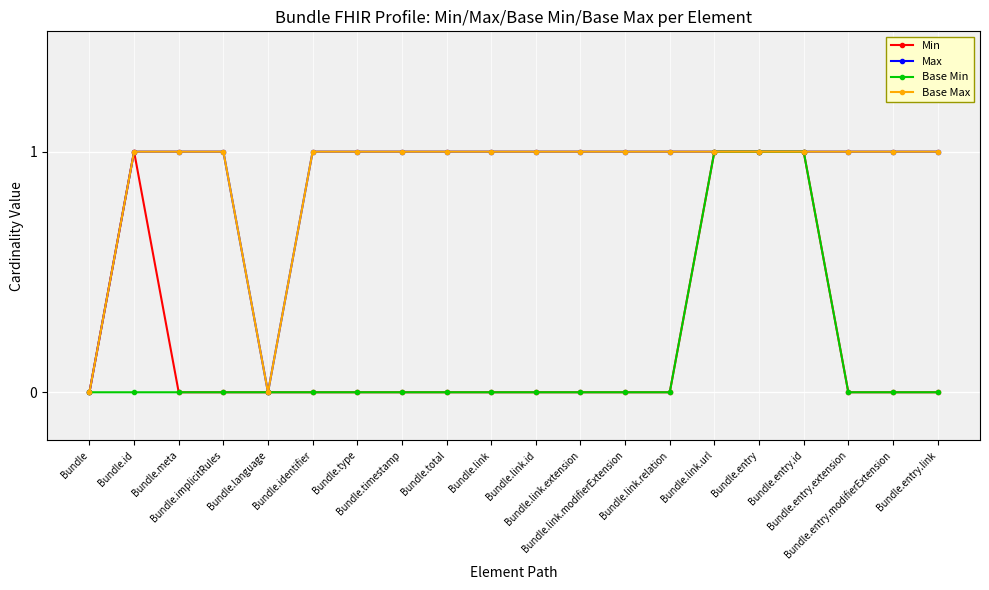

How many lines are shown in the chart?

4